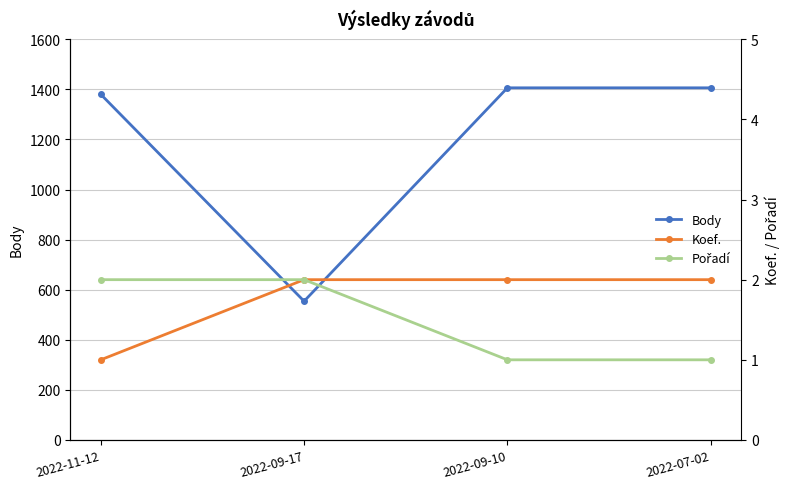

List the series in order of their peak value, lowest first.

Koef., Pořadí, Body